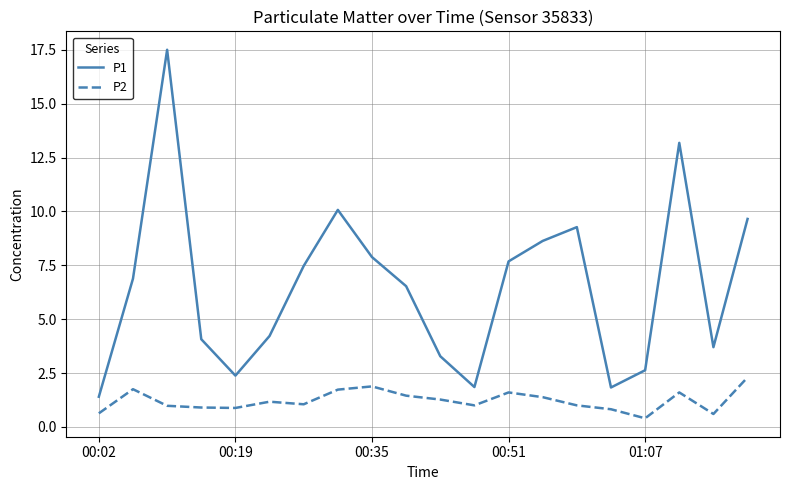

Rank the series by their average value, from lowest to highest.

P2, P1